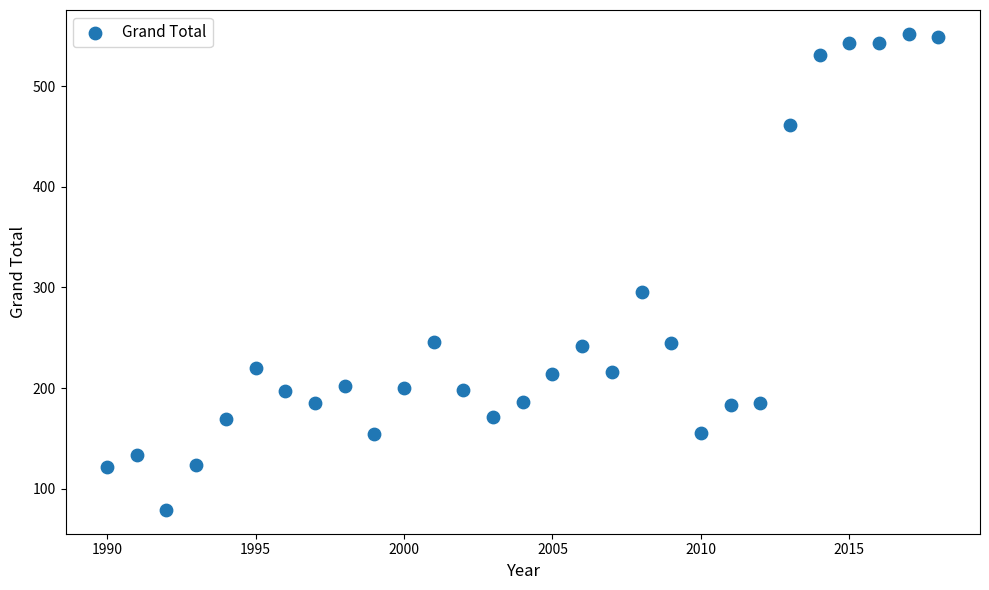

What is the range of X values (max minus min)?

28